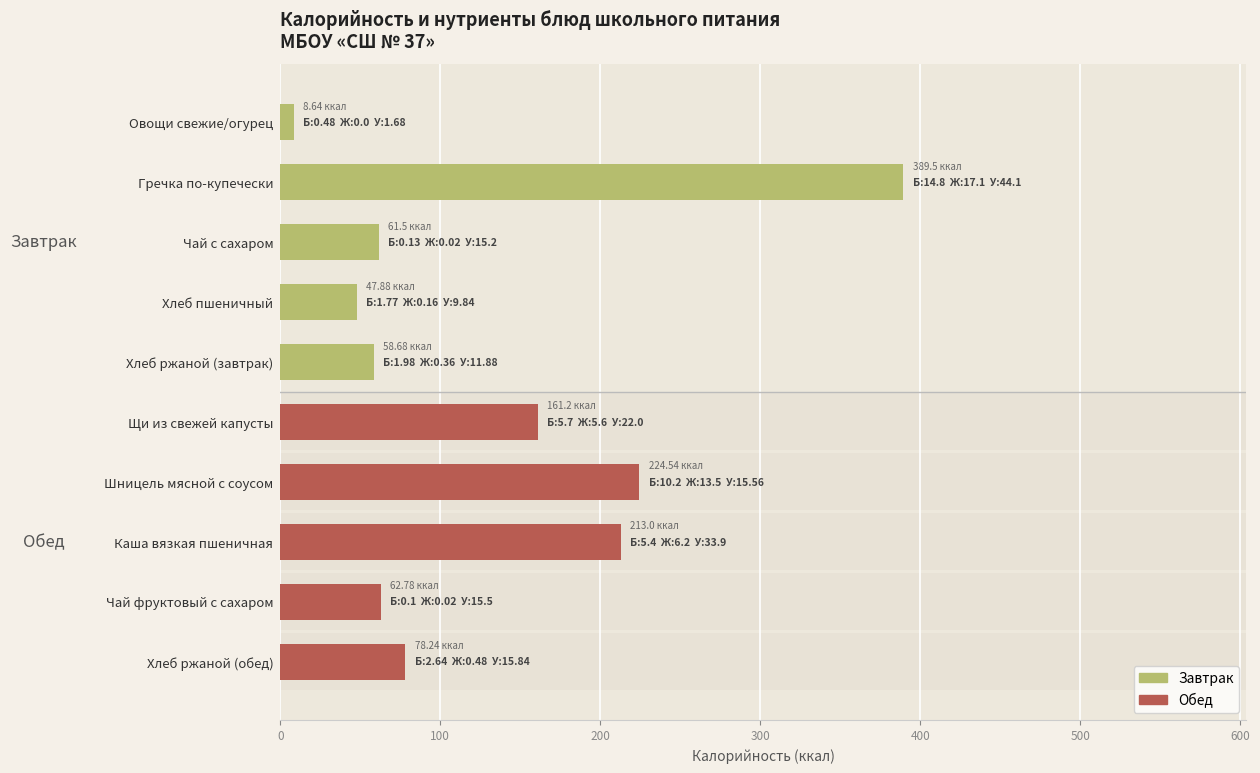

What is the label of the 2nd bar from the right?

Чай фруктовый с сахаром